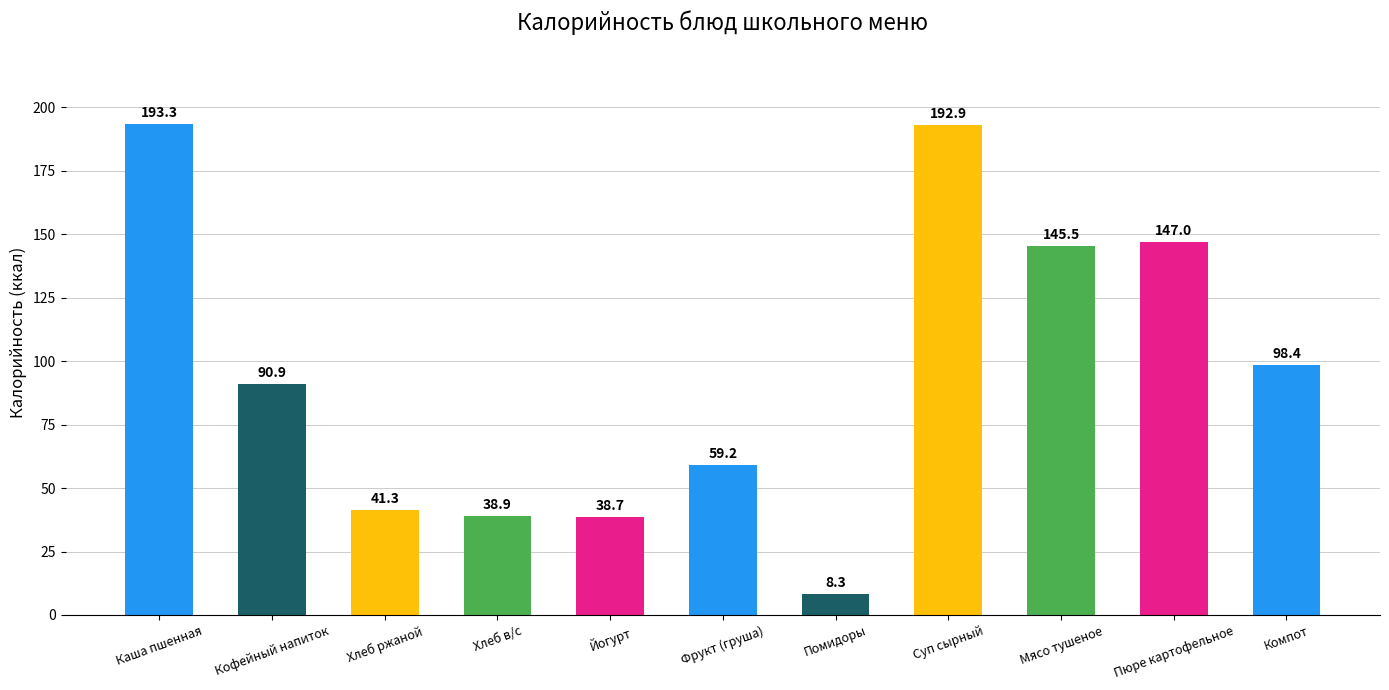

How many bars are there in total?

11